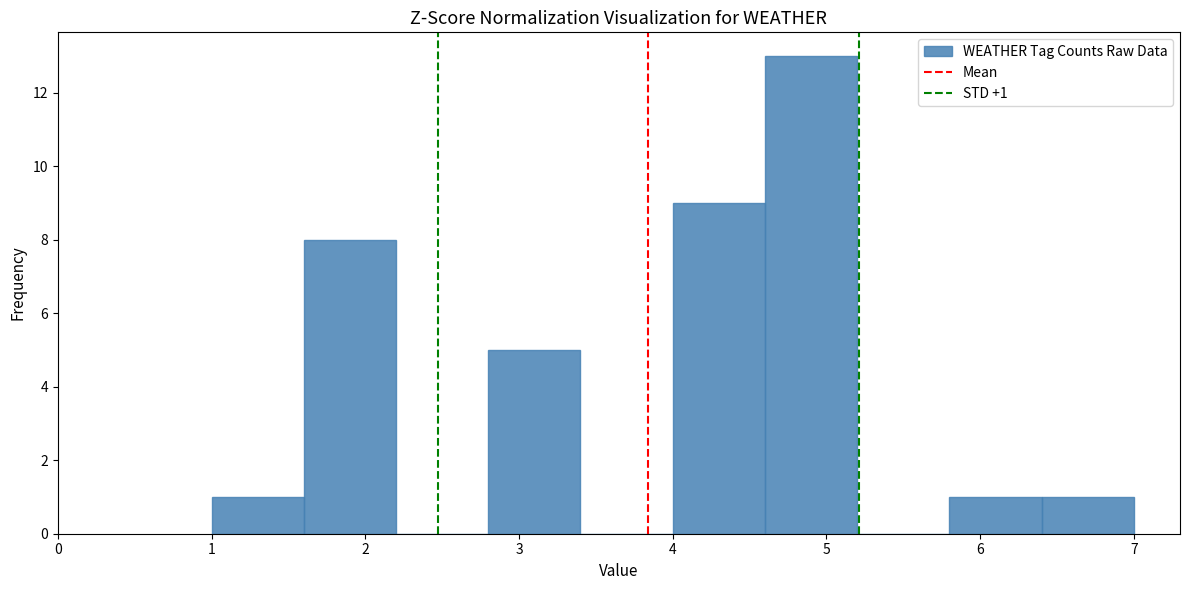

Over which range of the x-axis is the bar tallest?

4.6 to 5.2